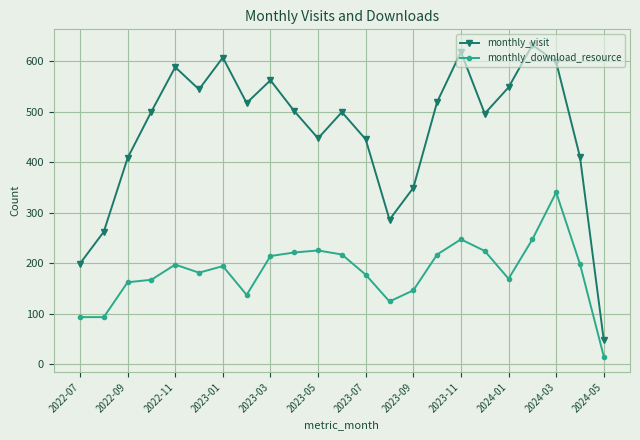

List the series in order of their peak value, lowest first.

monthly_download_resource, monthly_visit